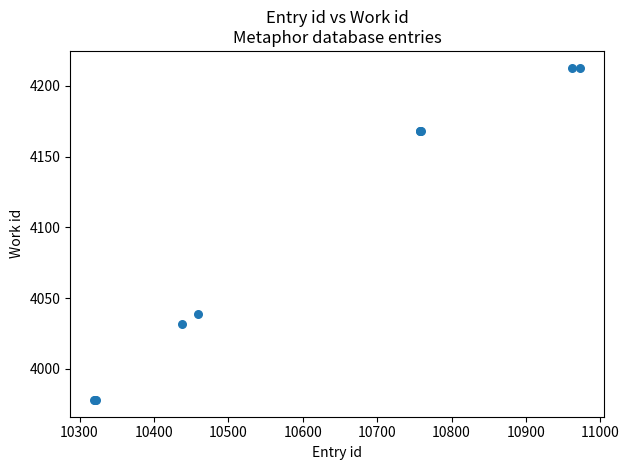

What Y value in the scatter plot is closest to 4095?

4039